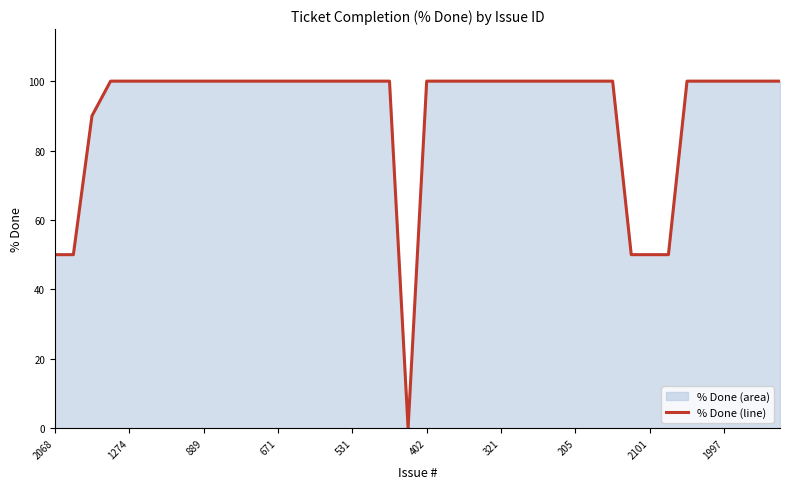

What is the maximum value shown in the chart?

100